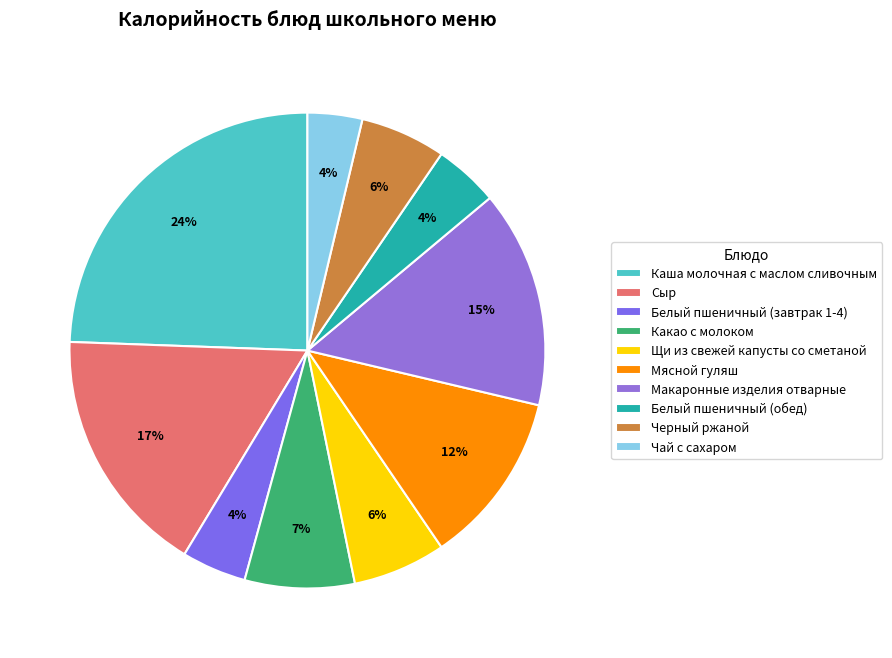

What percentage is NOT represented by Белый пшеничный (завтрак 1-4)?

95.6%